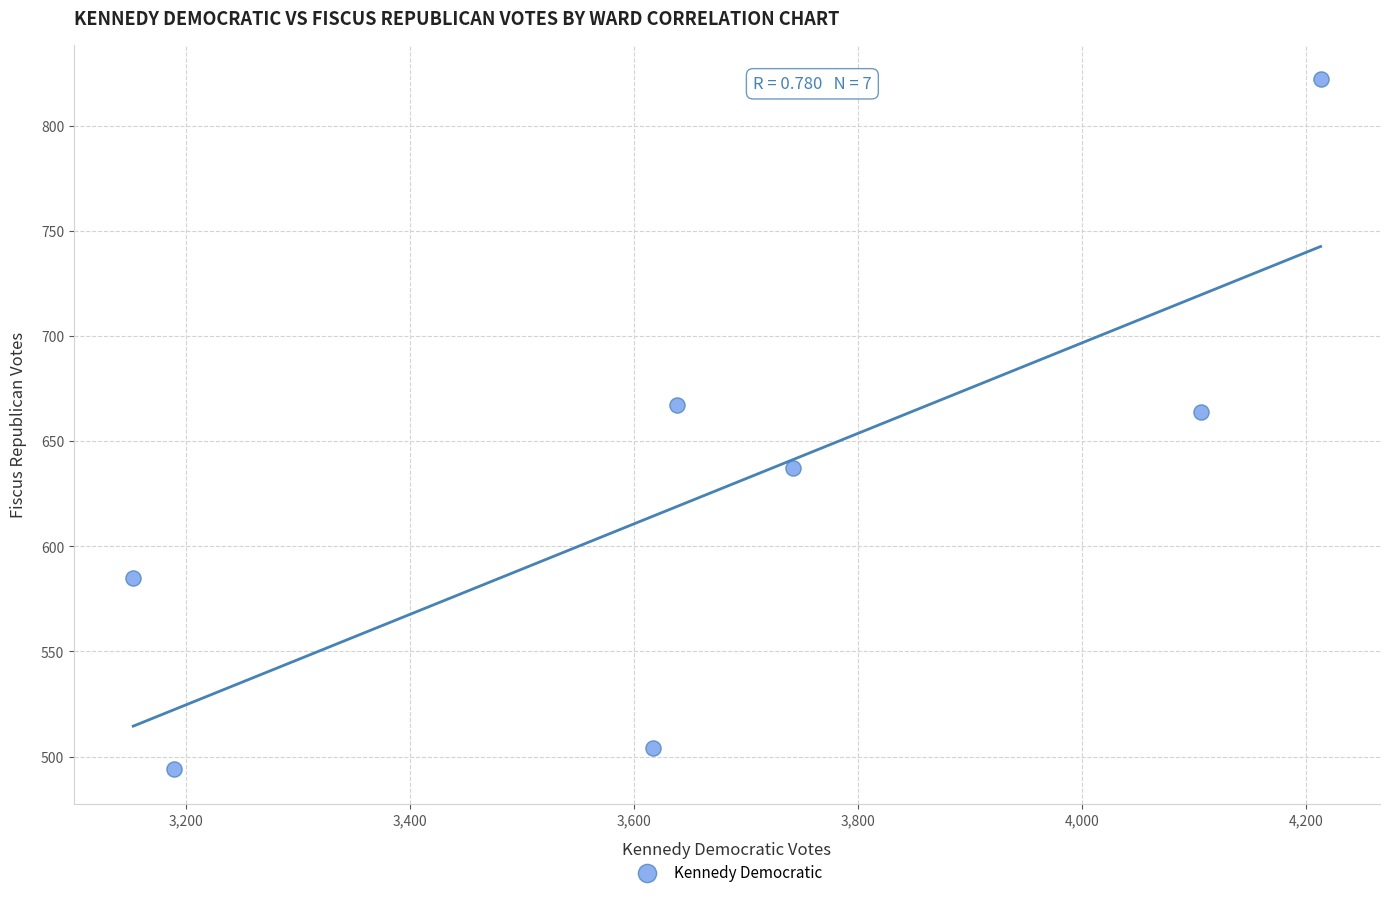

What is the average X value?

3665